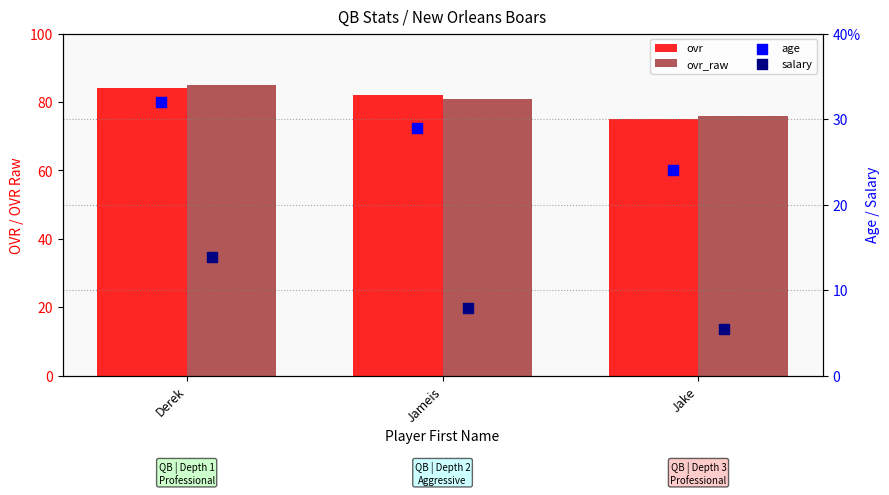

What are all the series names shown in the legend?

ovr, ovr_raw, age, salary